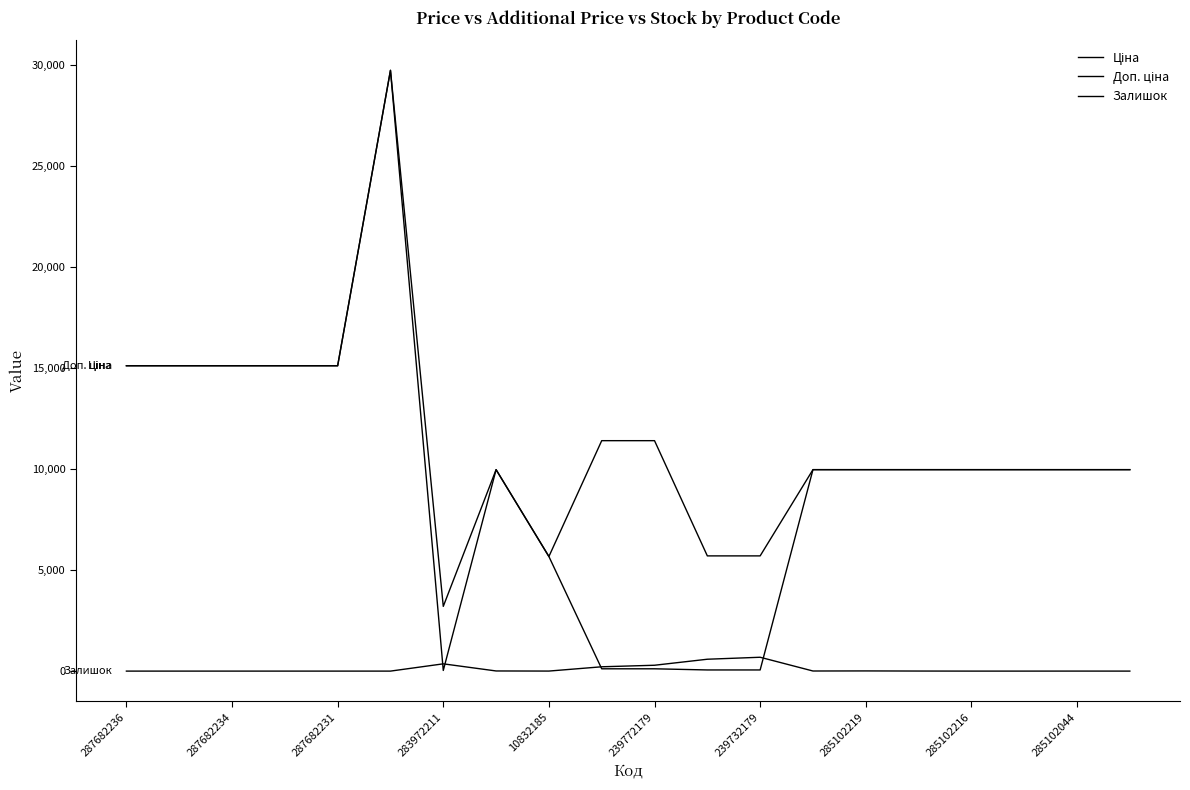

Does the chart display data point markers on the line(s)?

No